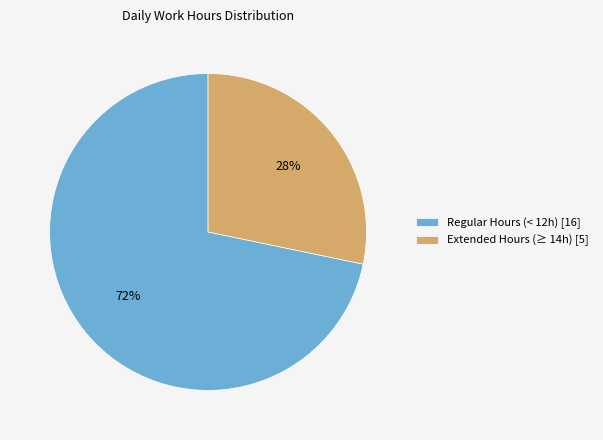

To the nearest percent, what is the average slice percentage?

50%